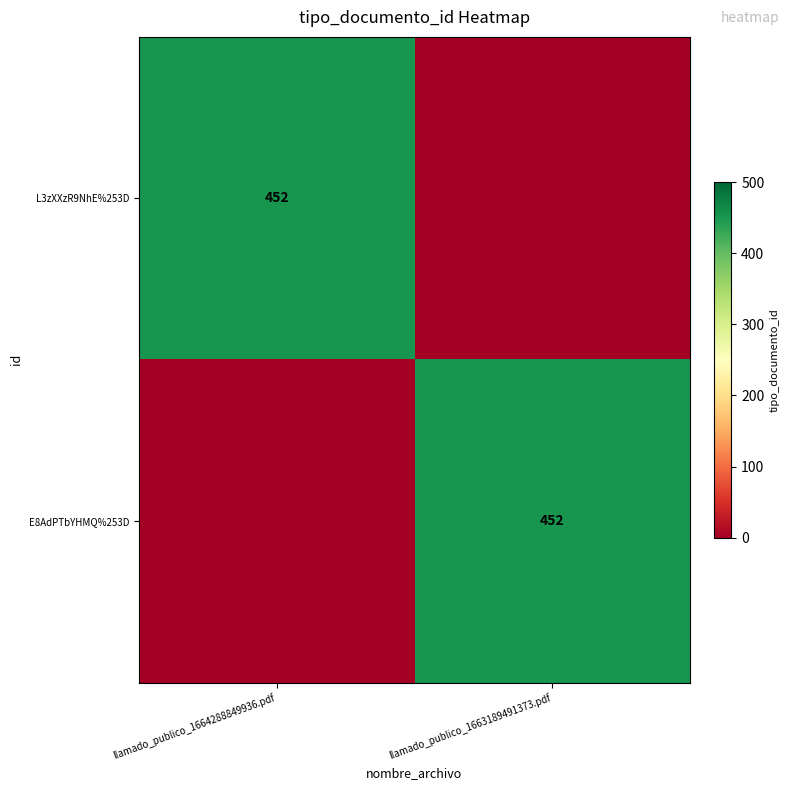

Is it true that L3zXXzR9NhE%253D equals 683 at llamado_publico_1664288849936.pdf?

False